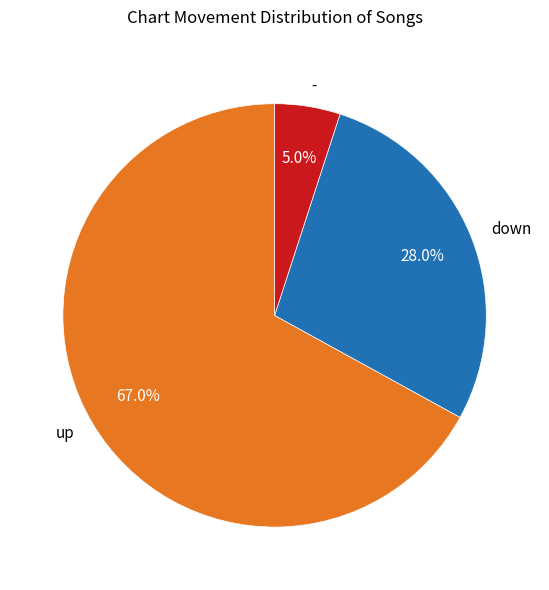

Do up and - together represent more than half of the pie?

Yes